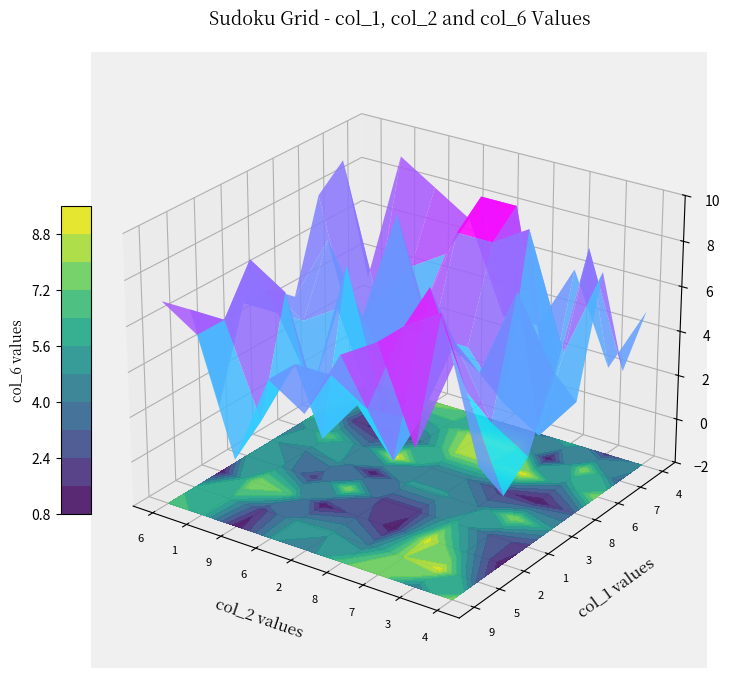

Where is 2 nearest to the value 5?

6